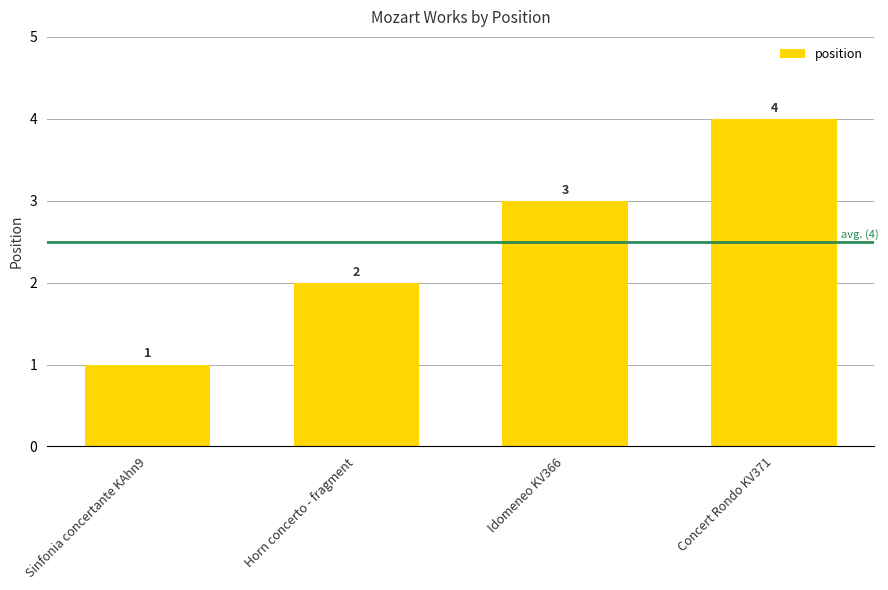

How many values are between 2 and 4?

3